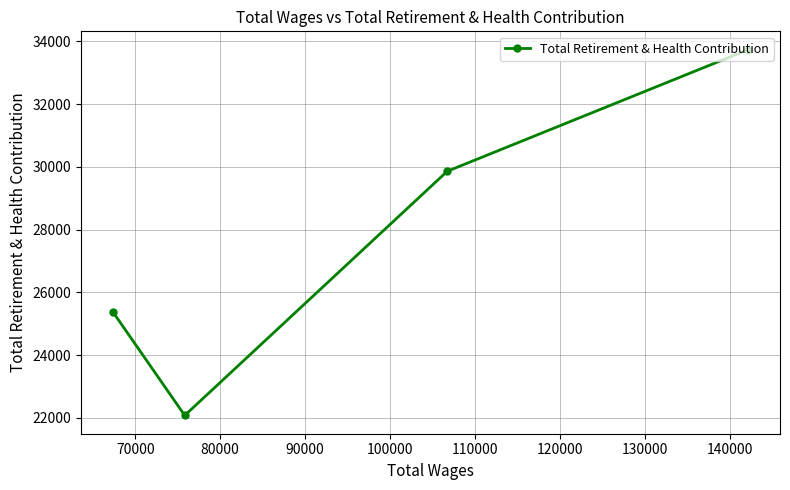

How many interior local valleys (lower than both neighbors) does the data have?

1